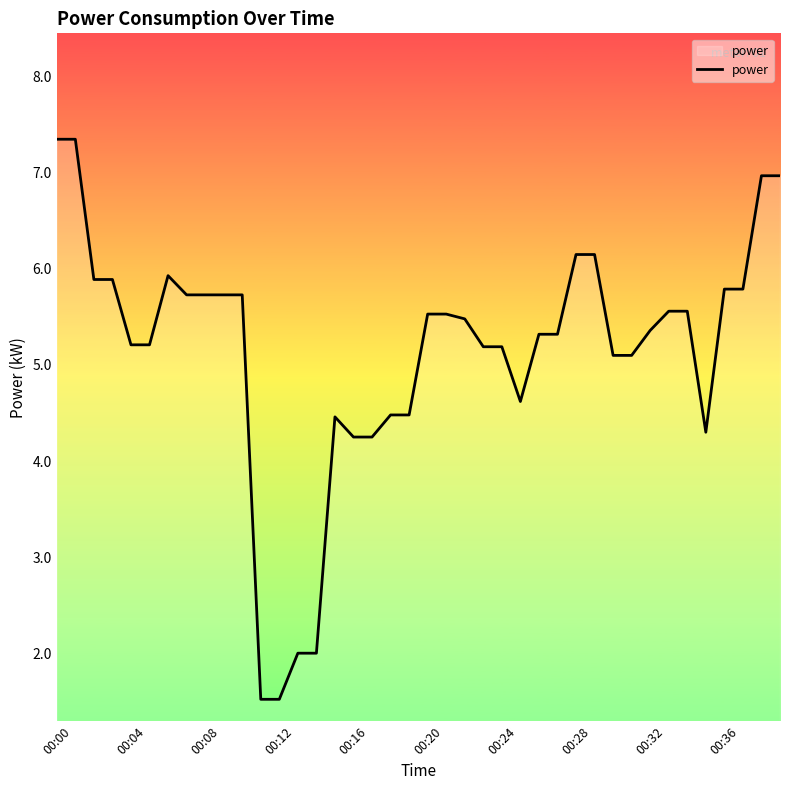

What is the difference between the maximum and minimum values?

5.8